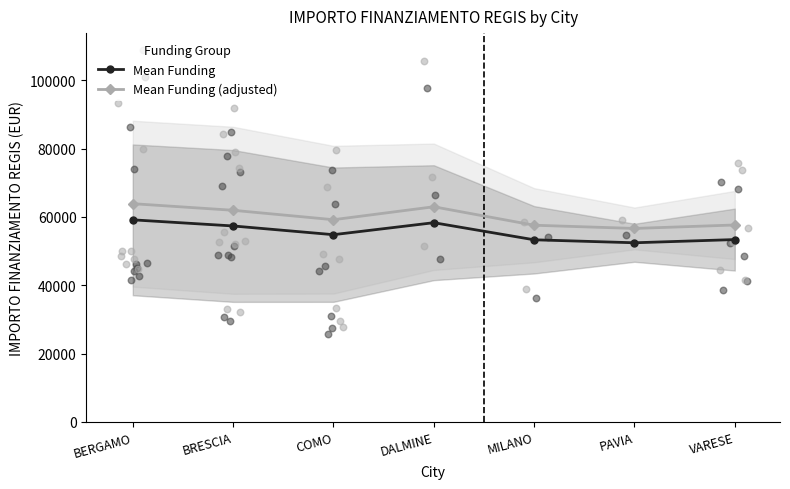

Is the value of Mean Funding (adjusted) at BRESCIA greater than the value of Mean Funding at DALMINE?

Yes